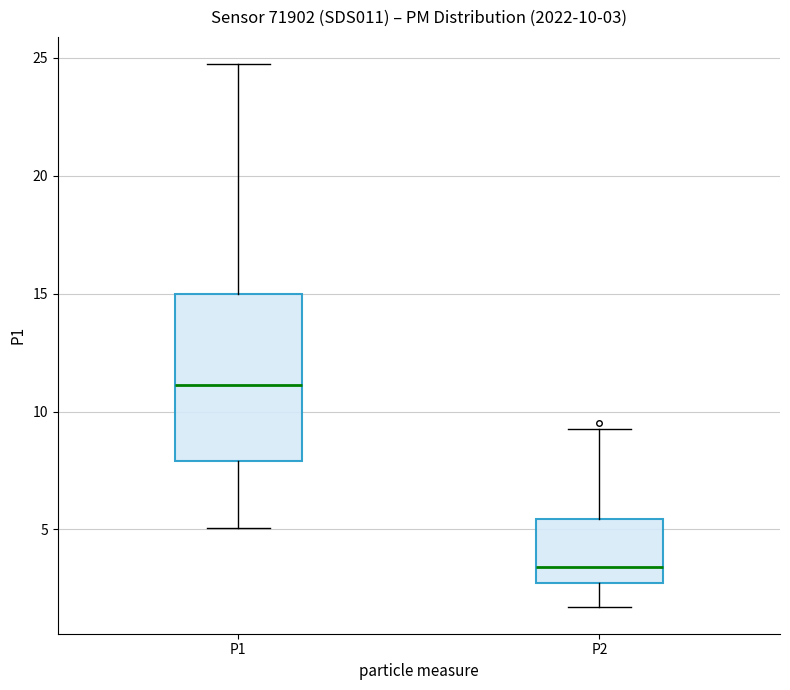

Which box is the tallest, from its lower edge to its upper edge?

P1